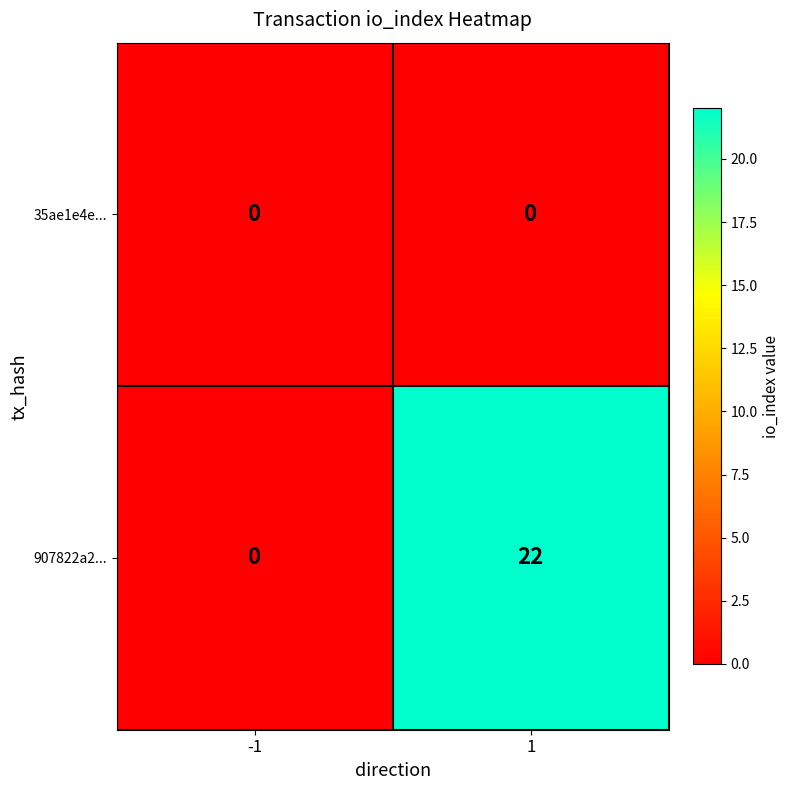

Which series has the largest range (max minus min)?

907822a2...